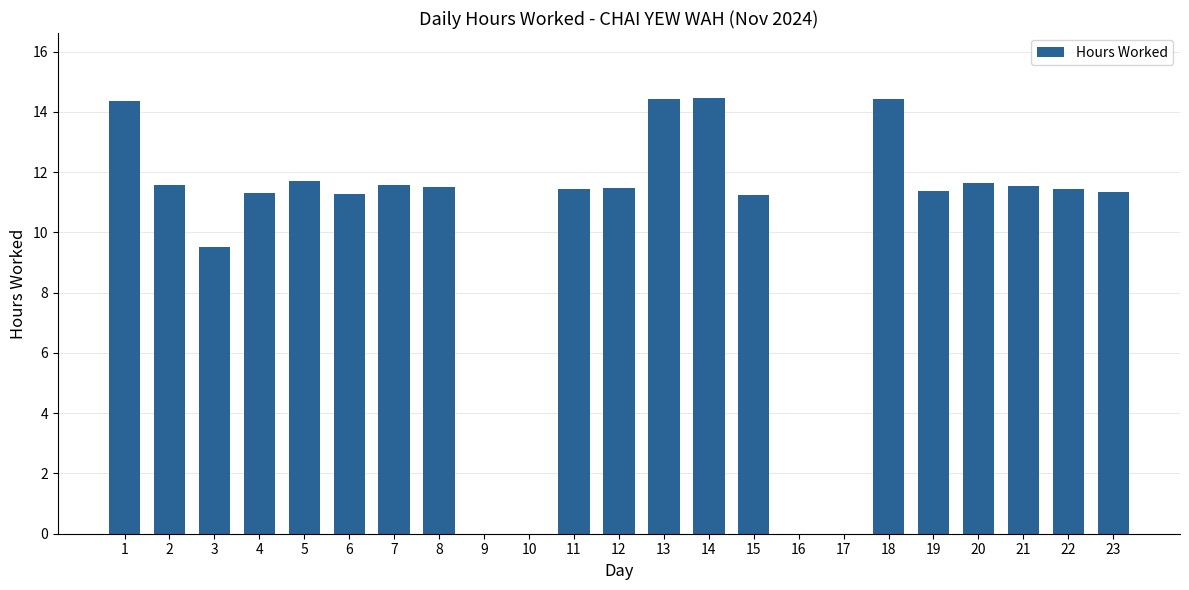

What is the average value?

9.9